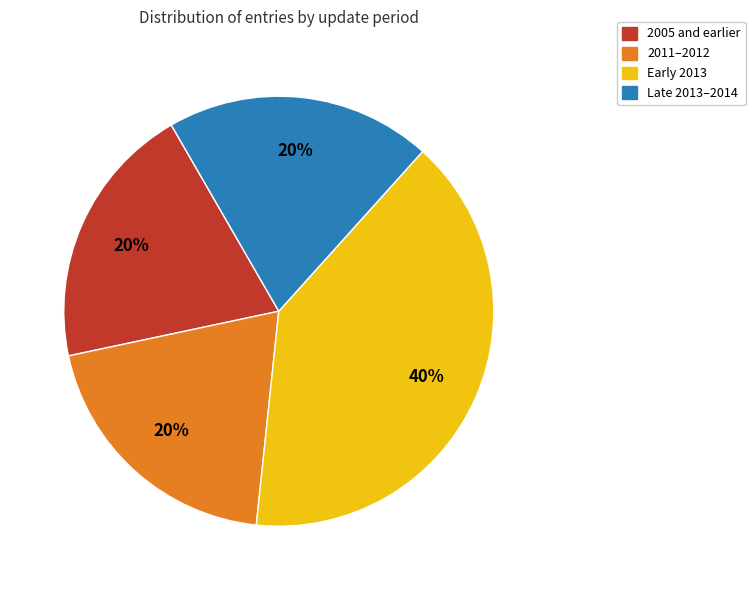

Count the number of slices in the pie.

4